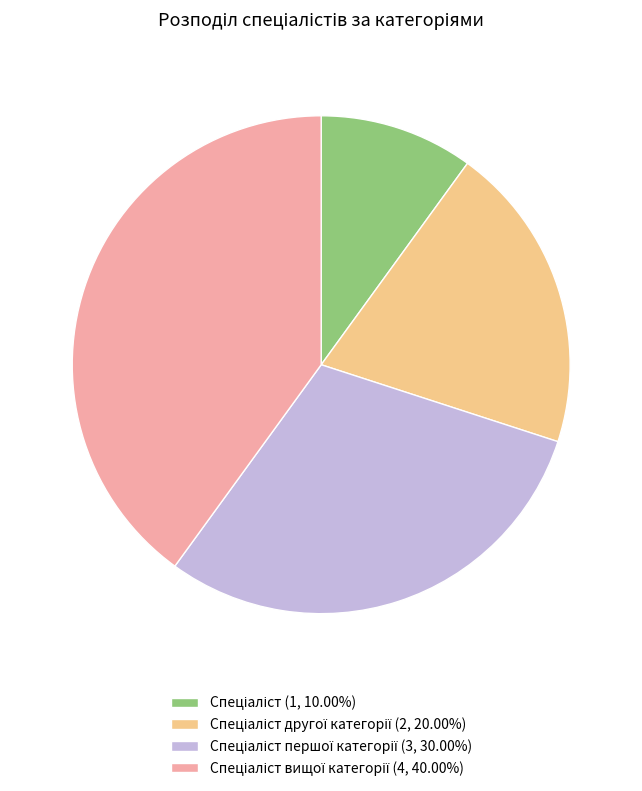

Does any single category account for the majority?

No